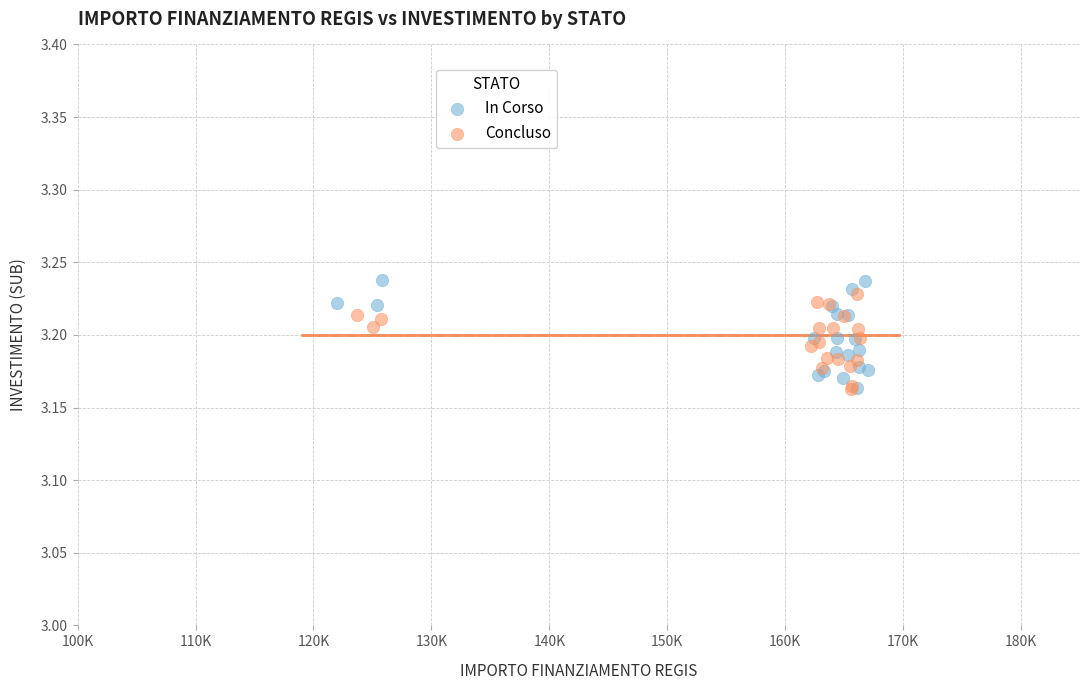

Which series has the largest Y range (max minus min)?

In Corso